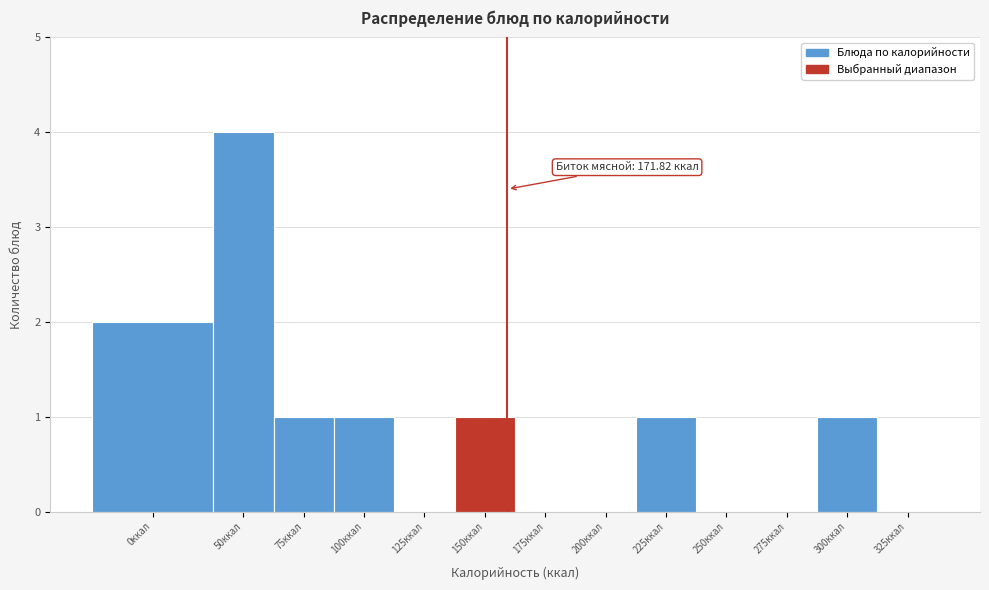

Reading left to right, extract all data points from this chart.

0ккал=2	50ккал=4	75ккал=1	100ккал=1	125ккал=0	150ккал=1	175ккал=0	200ккал=0	225ккал=1	250ккал=0	275ккал=0	300ккал=1	325ккал=0